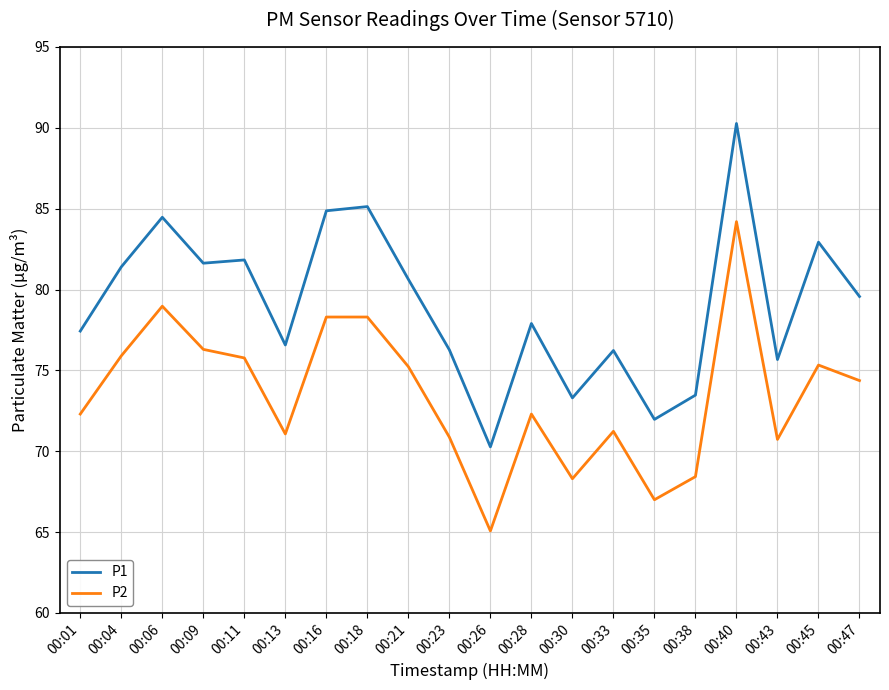

What are all the series names shown in the legend?

P1, P2